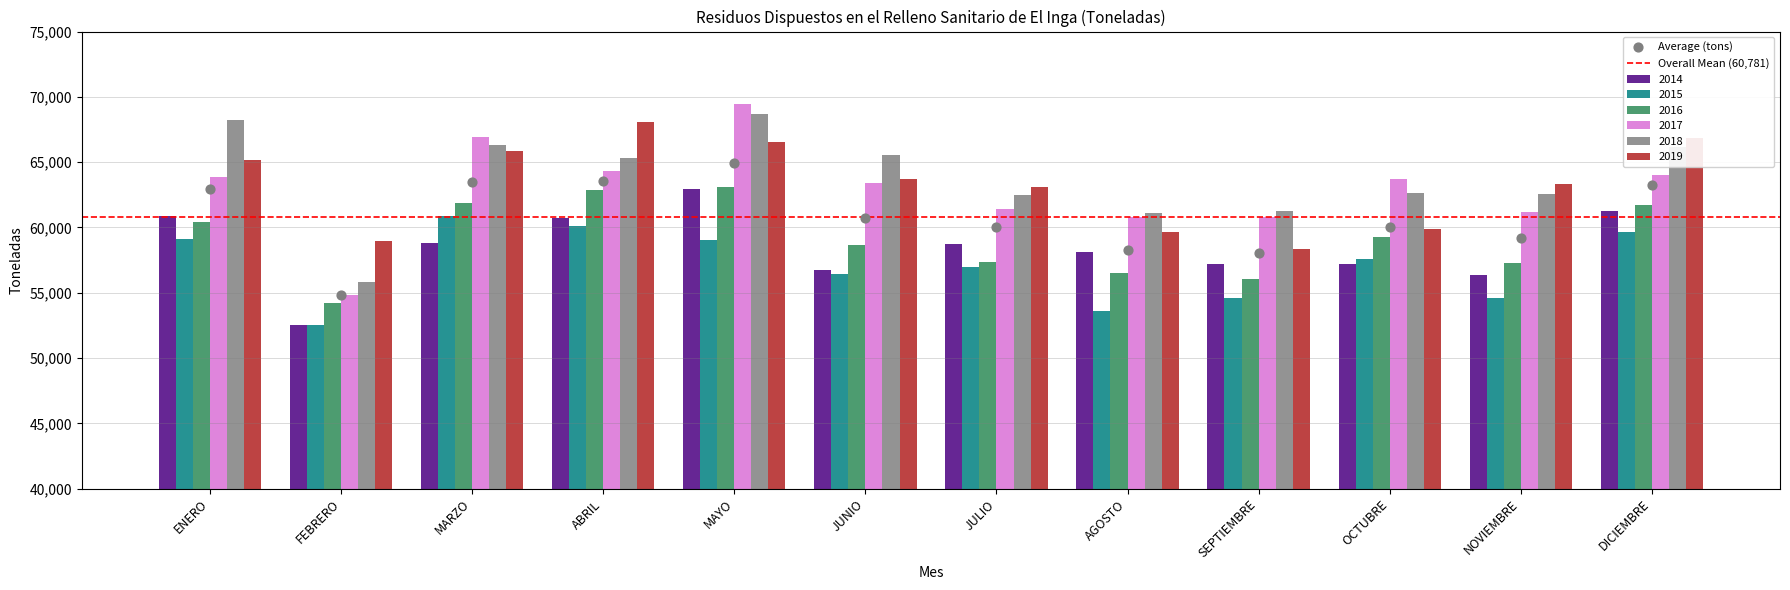

Which series has the largest total across all categories?

2018